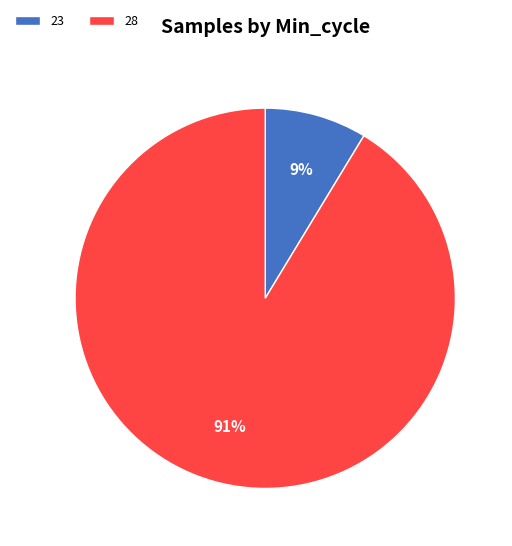

Rank the categories by value from lowest to highest.

23, 28